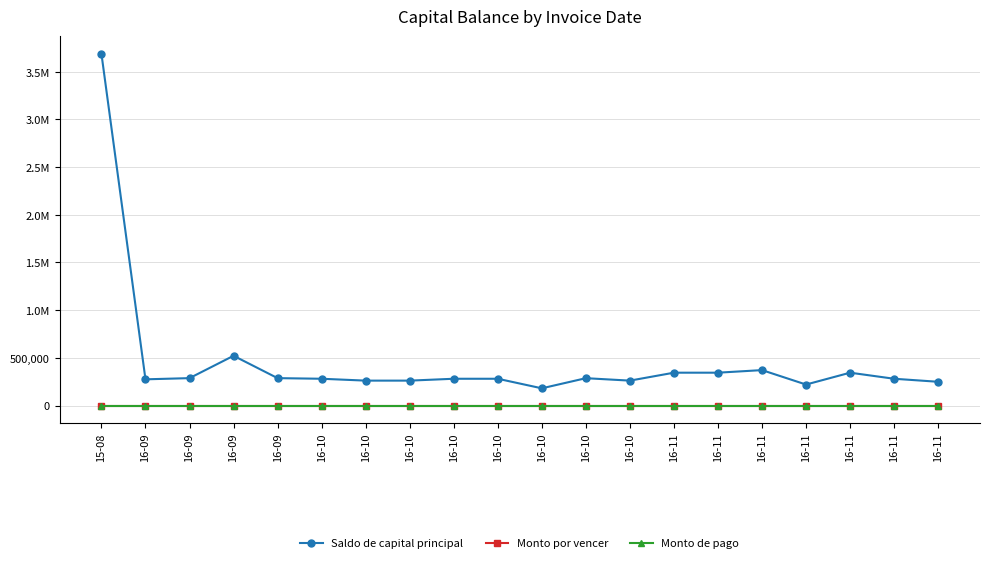

Is the value of Monto por vencer at 16-11 greater than the value of Saldo de capital principal at 16-10?

No